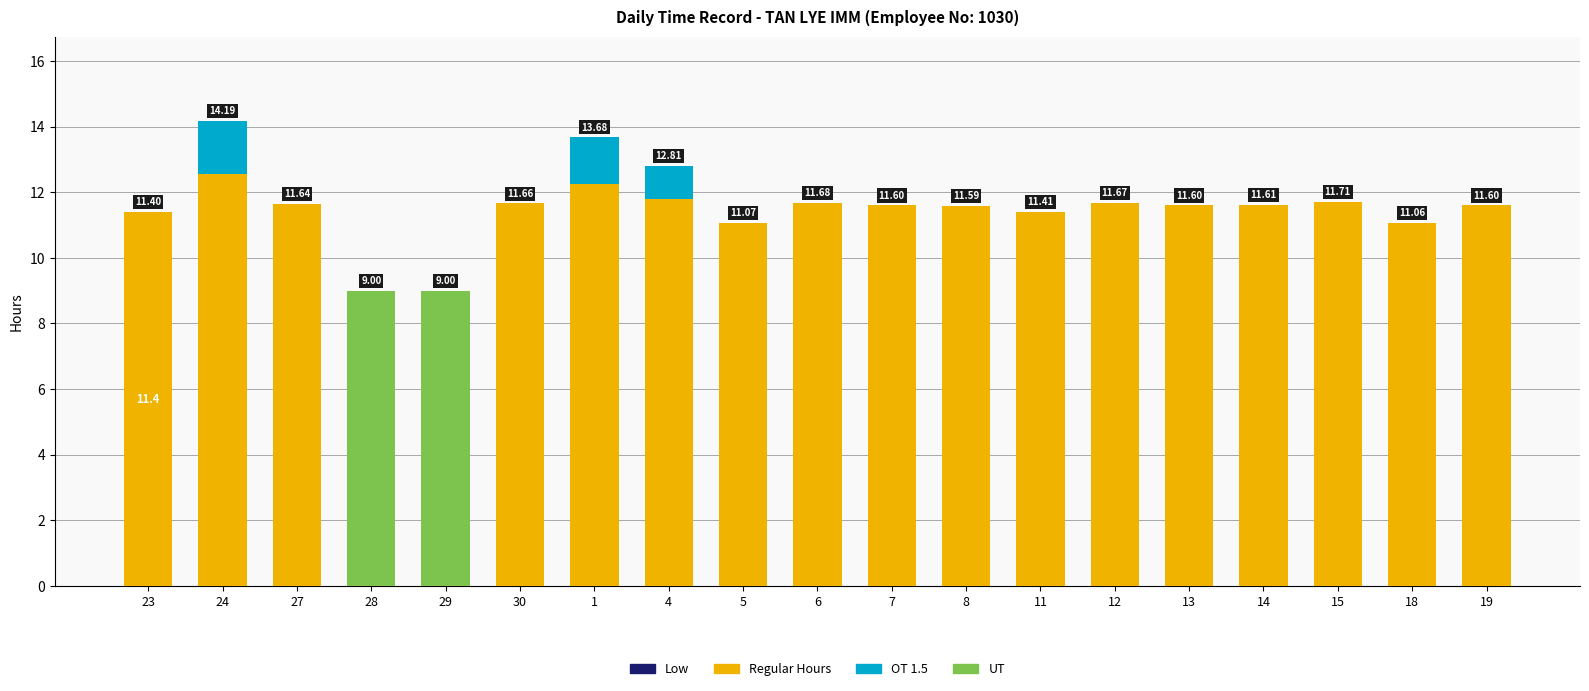

What is the total value across all series at 27?

11.6